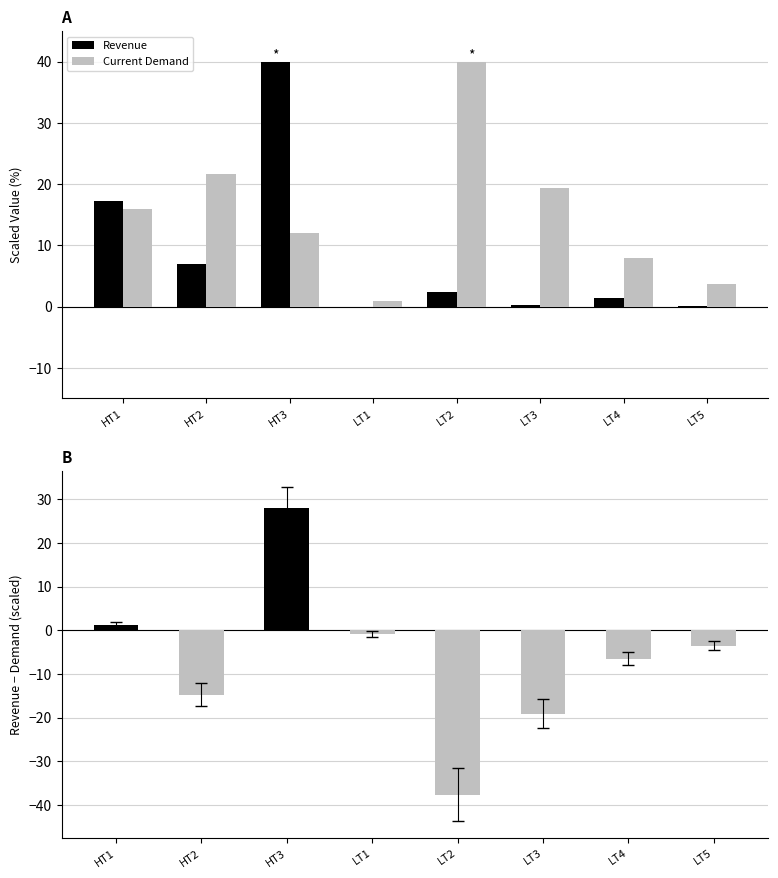

The Revenue series shows 0.2 at LT3. True or false?

True